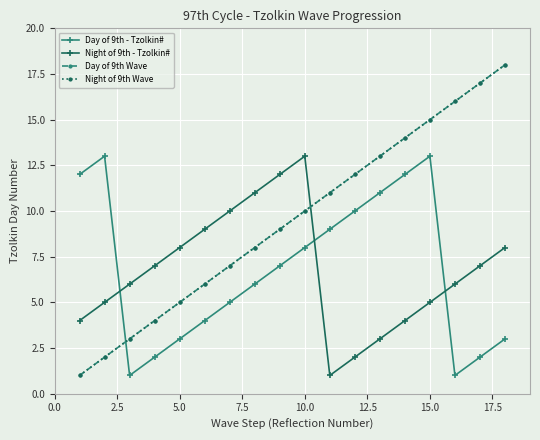

What is the value of the Day of 9th - Tzolkin# point at the 9th from the left?

7